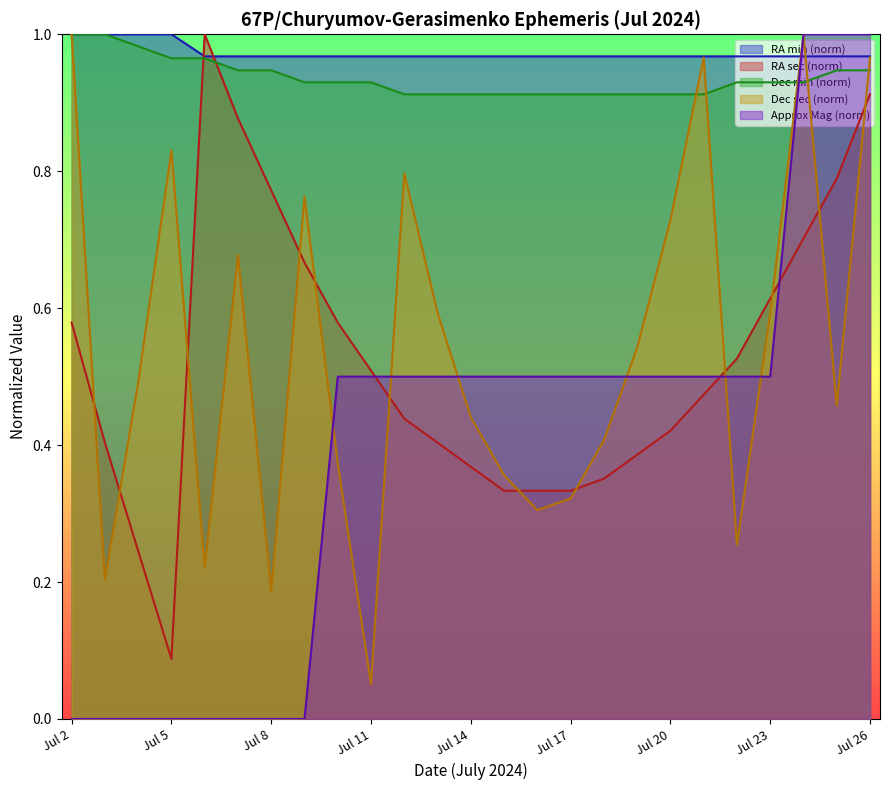

List the labels in order of Approx_Mag value, smallest first.

Jul 2, Jul 3, Jul 4, Jul 5, Jul 6, Jul 7, Jul 8, Jul 9, Jul 10, Jul 11, Jul 12, Jul 13, Jul 14, Jul 15, Jul 16, Jul 17, Jul 18, Jul 19, Jul 20, Jul 21, Jul 22, Jul 23, Jul 24, Jul 25, Jul 26